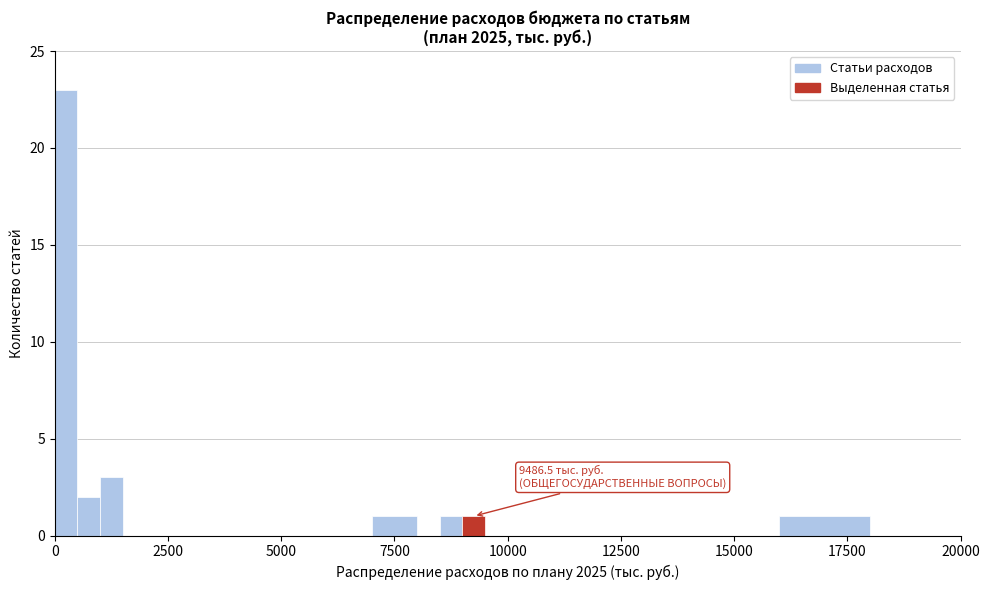

Around what value on the x-axis is the tallest bar? Give the approximate position of its centre, as read against the axis.

500